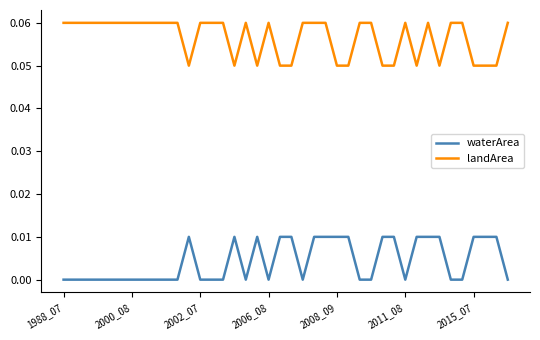

True or false: landArea and waterArea cross at least once.

False